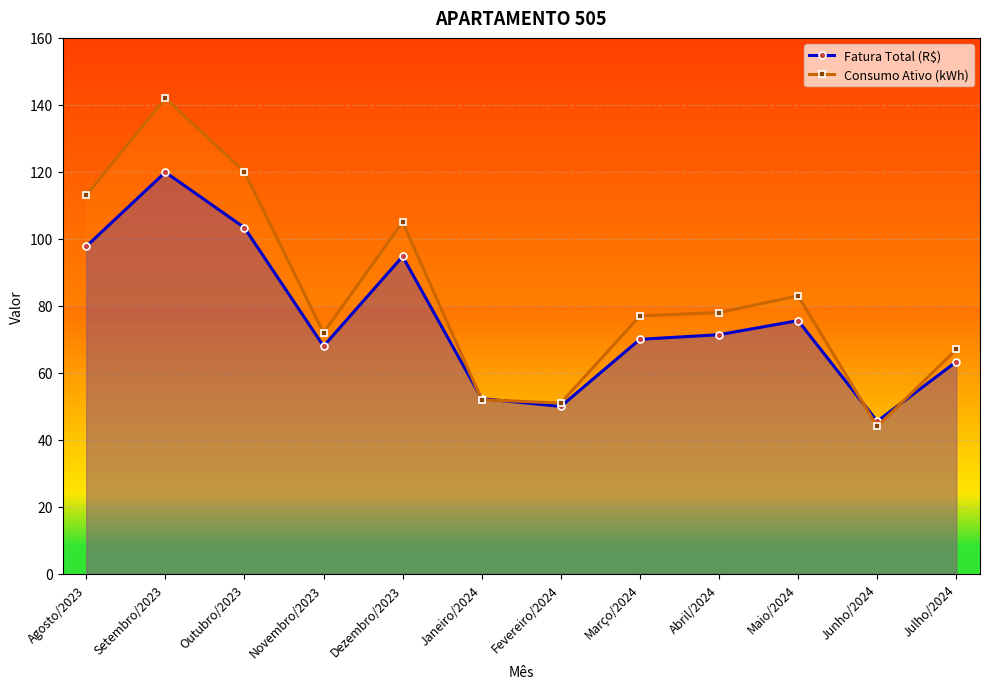

Which label corresponds to the largest value in the chart?

Setembro/2023